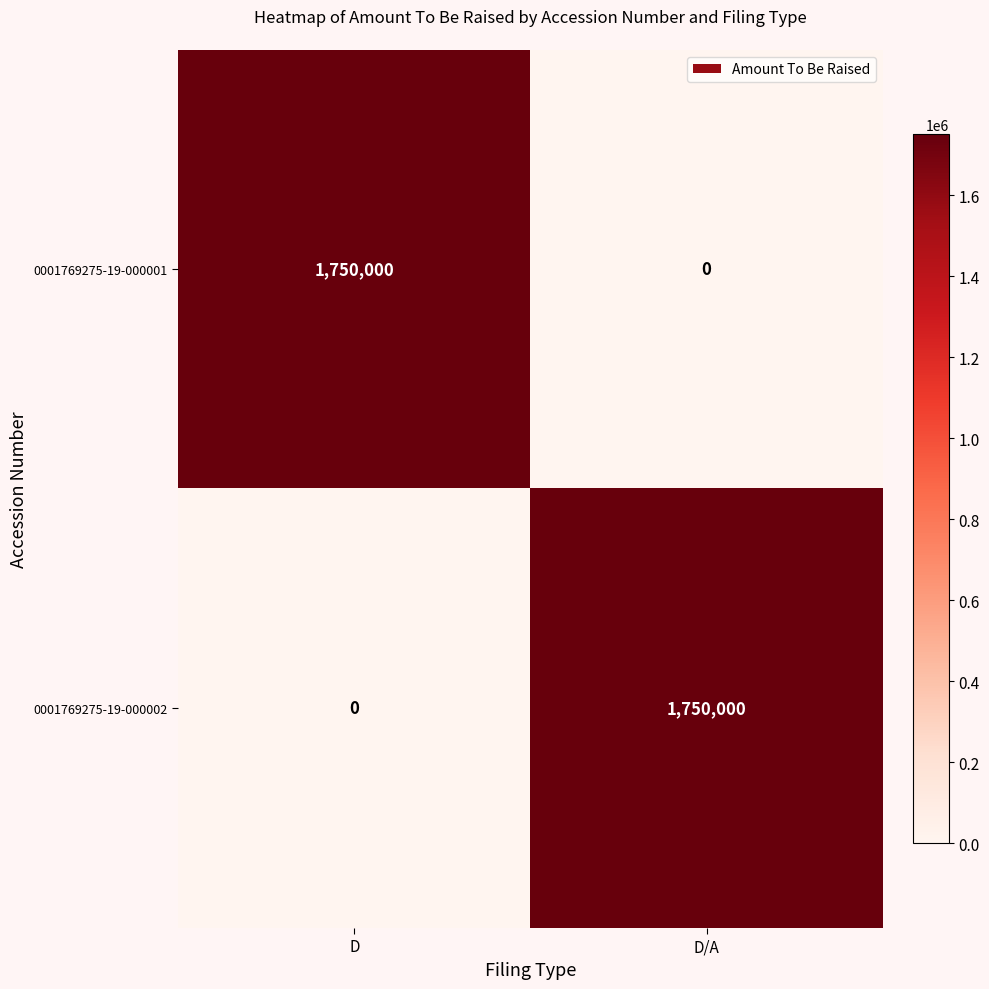

Where is 0001769275-19-000002 nearest to the value 875000?

D